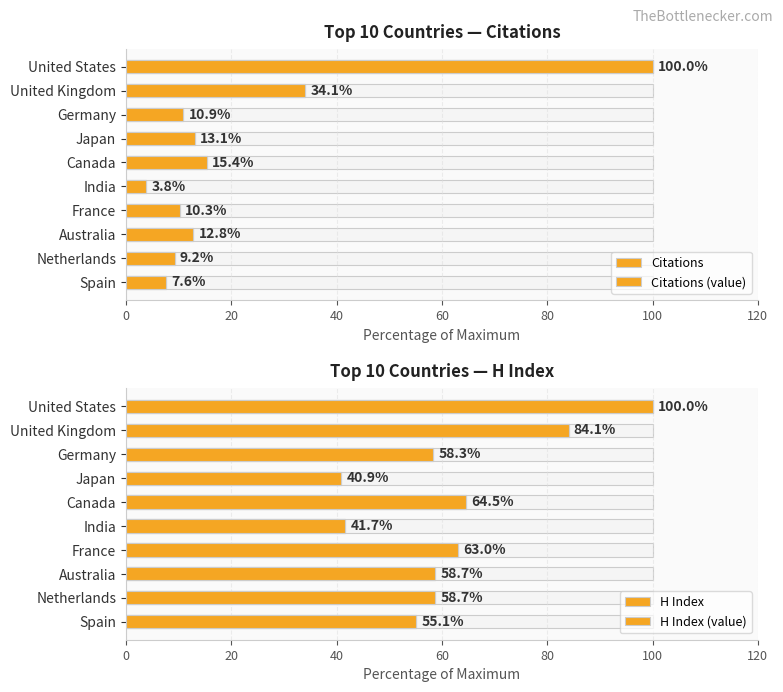

Is the value of Citations (value) at United States greater than the value of Citations at Canada?

Yes